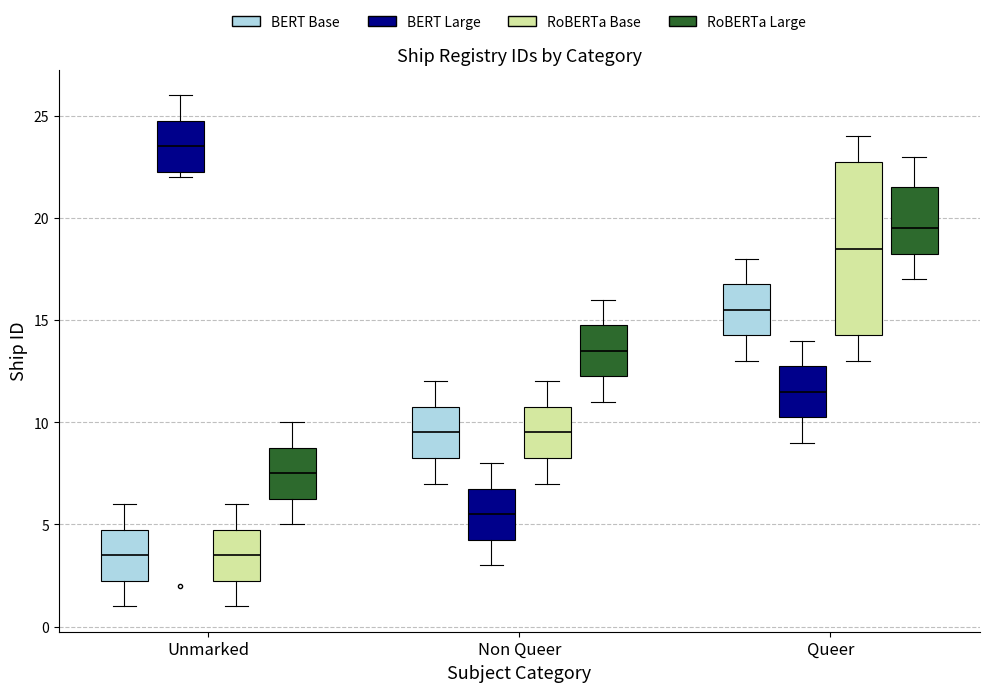

Reading left to right, transcribe this box plot: for each box, give where its median line is, the range the box spans, and where its two whiskers end, as read against the y-axis. The values are not printed on the chart, so give them approximately, as read against the axis.

Unmarked (BERT Base): median 3.5, box 2.5 to 5.0, whiskers 1.0 to 6.0
Unmarked (BERT Large): median 23.5, box 22.5 to 25.0, whiskers 22.0 to 26.0
Unmarked (RoBERTa Base): median 3.5, box 2.5 to 5.0, whiskers 1.0 to 6.0
Unmarked (RoBERTa Large): median 7.5, box 6.5 to 9.0, whiskers 5.0 to 10.0
Non Queer (BERT Base): median 9.5, box 8.5 to 11.0, whiskers 7.0 to 12.0
Non Queer (BERT Large): median 5.5, box 4.5 to 7.0, whiskers 3.0 to 8.0
Non Queer (RoBERTa Base): median 9.5, box 8.5 to 11.0, whiskers 7.0 to 12.0
Non Queer (RoBERTa Large): median 13.5, box 12.5 to 15.0, whiskers 11.0 to 16.0
Queer (BERT Base): median 15.5, box 14.5 to 17.0, whiskers 13.0 to 18.0
Queer (BERT Large): median 11.5, box 10.5 to 13.0, whiskers 9.0 to 14.0
Queer (RoBERTa Base): median 18.5, box 14.5 to 23.0, whiskers 13.0 to 24.0
Queer (RoBERTa Large): median 19.5, box 18.5 to 21.5, whiskers 17.0 to 23.0